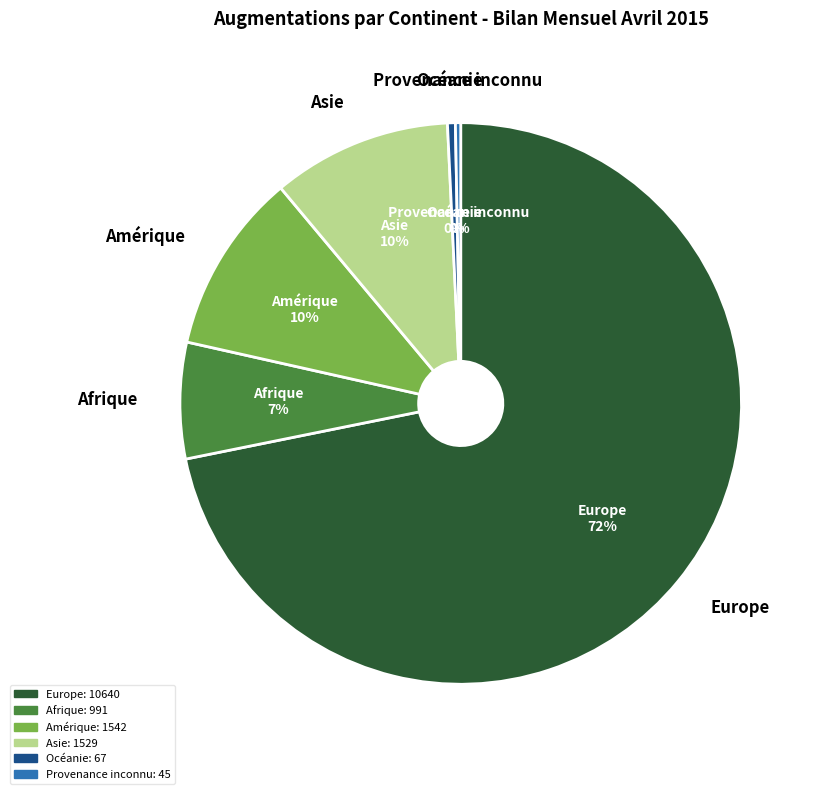

To the nearest percent, what is the combined percentage of Afrique and Asie?

17%